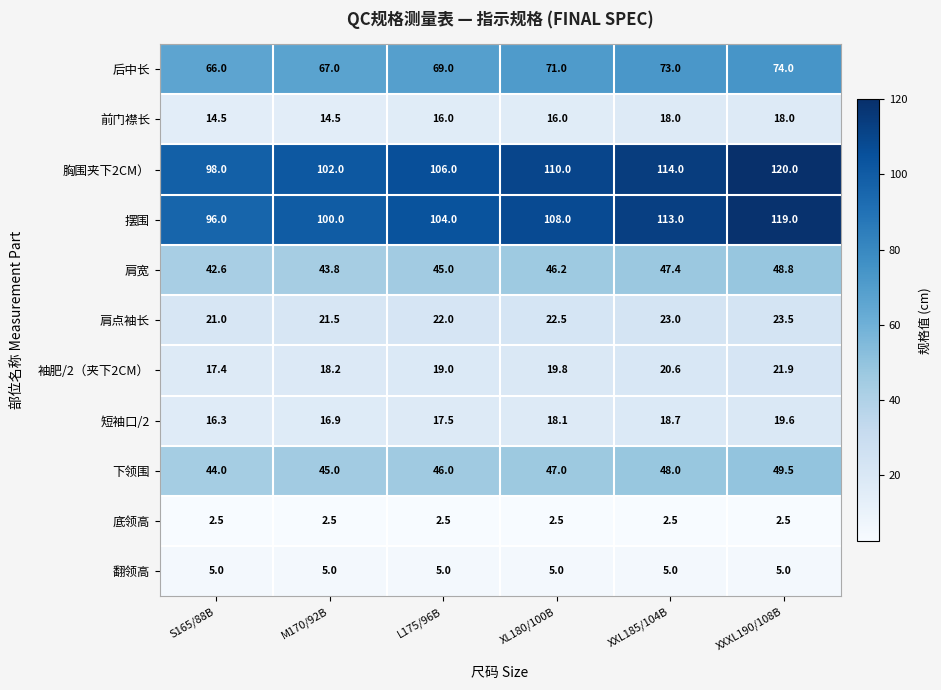

What is the difference between the 短袖口/2 values at XL180/100B and XXL185/104B?

0.6